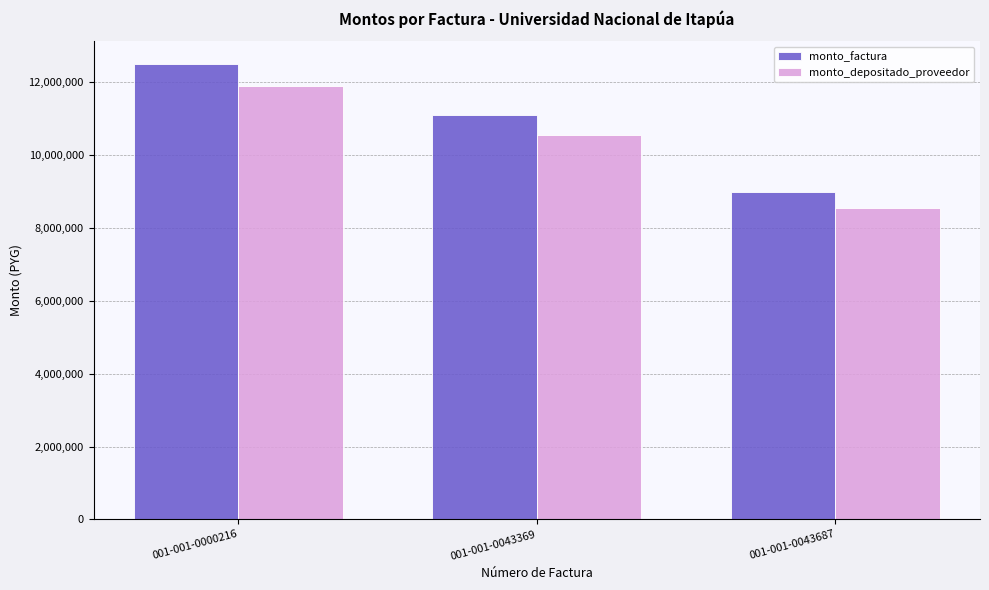

The value of monto_depositado_proveedor at 001-001-0000216 is 11886363. True or false?

True